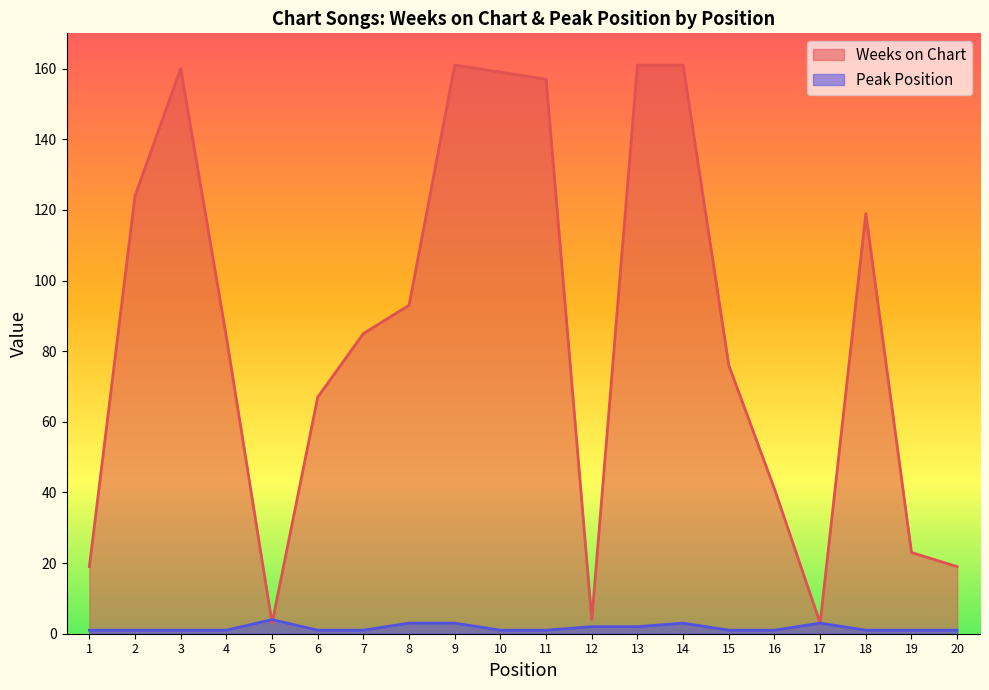

What is the value of the Weeks on Chart point at the 16th from the left?

41